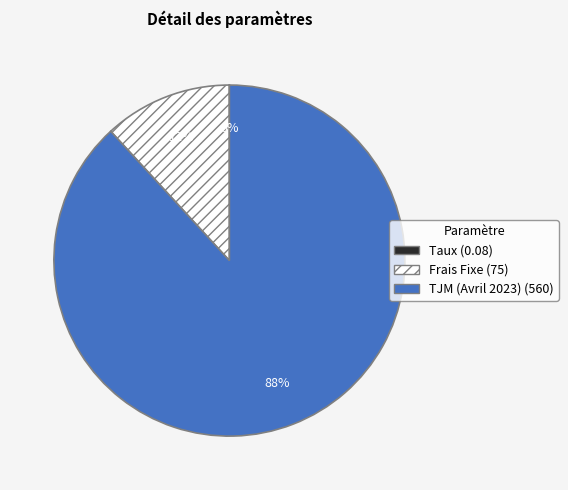

Do Frais Fixe and TJM (Avril 2023) together represent more than half of the pie?

Yes